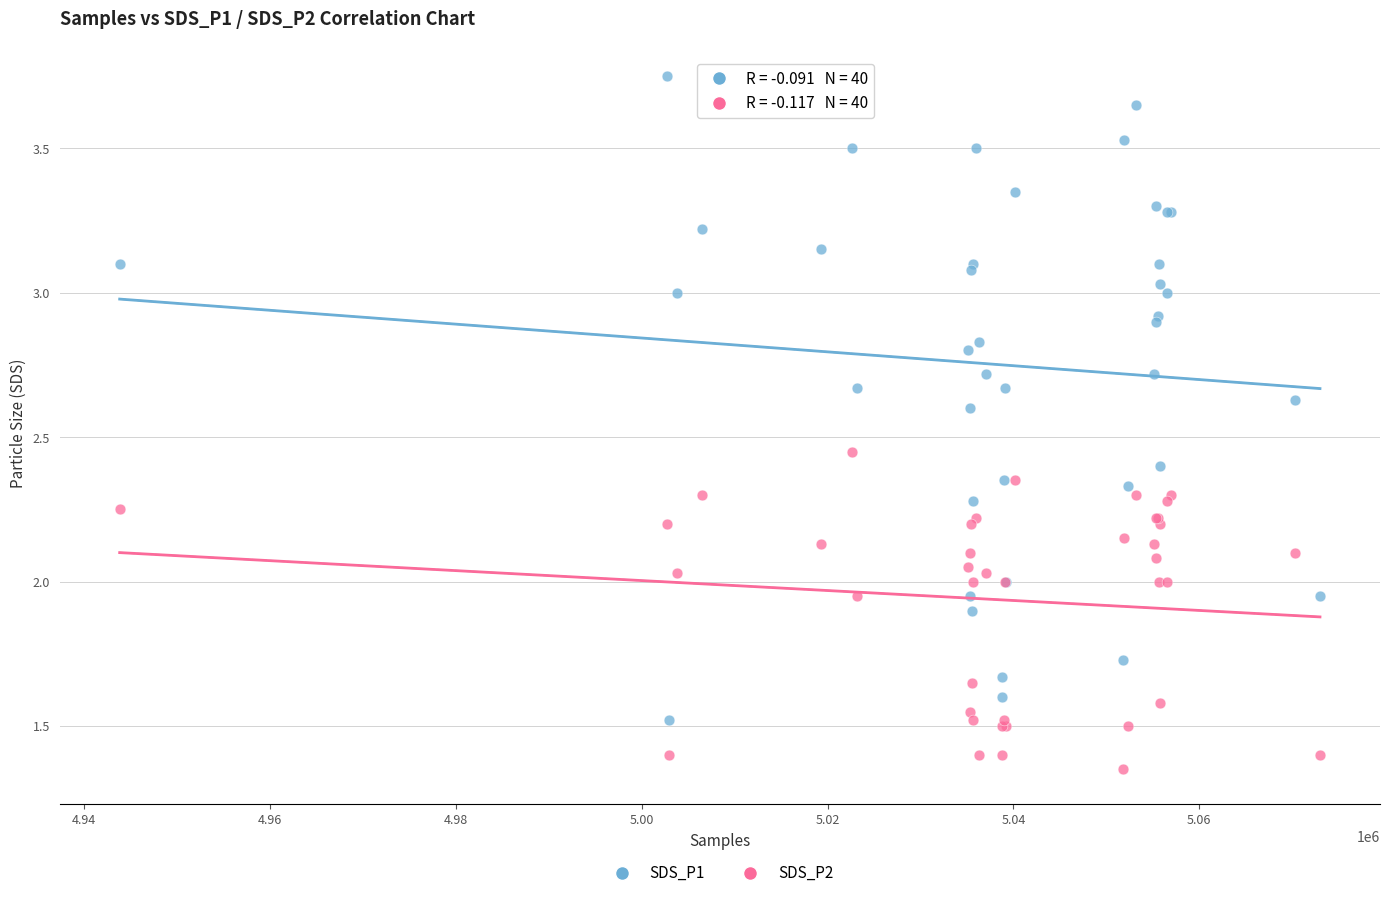

Which series reaches the minimum Y coordinate?

SDS_P2